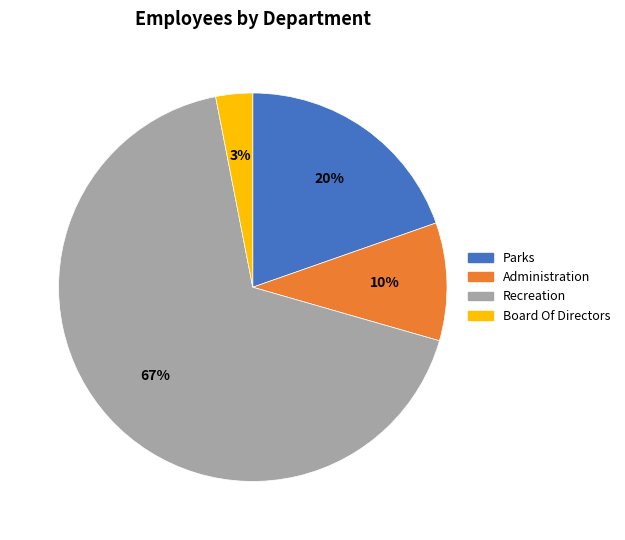

Is there a majority slice in this chart?

Yes